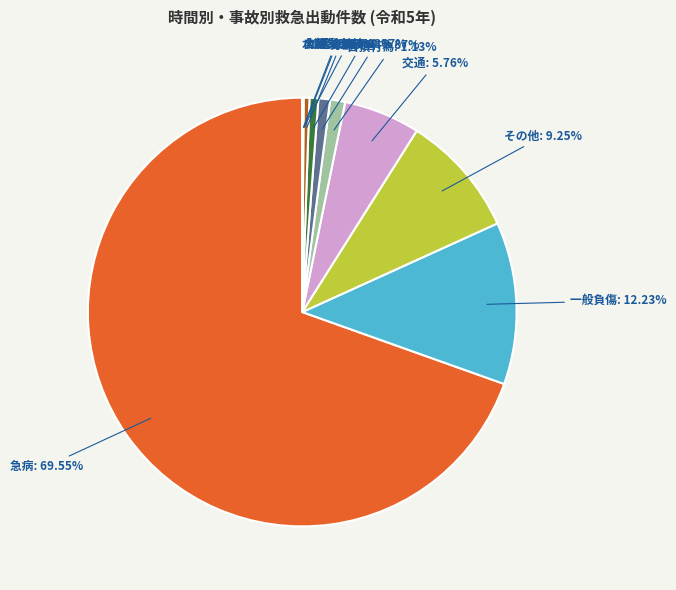

What percentage is NOT represented by 運動競技?

99.3%